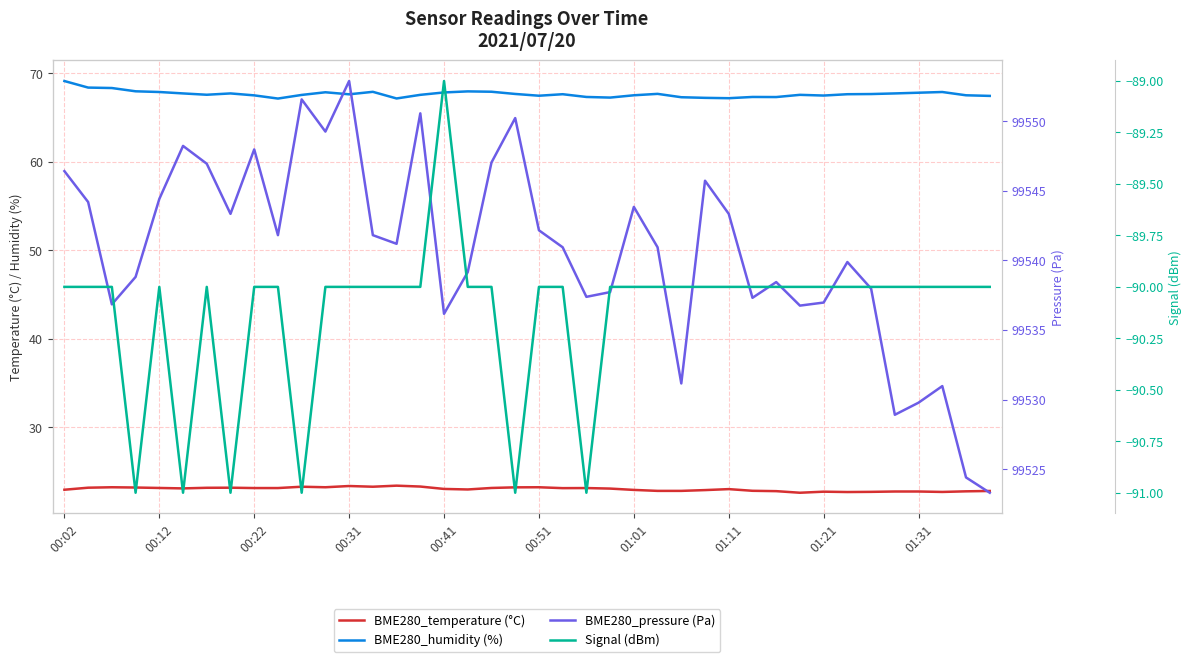

Which series changed the most between 00:22 and 01:31?

BME280_pressure (Pa)